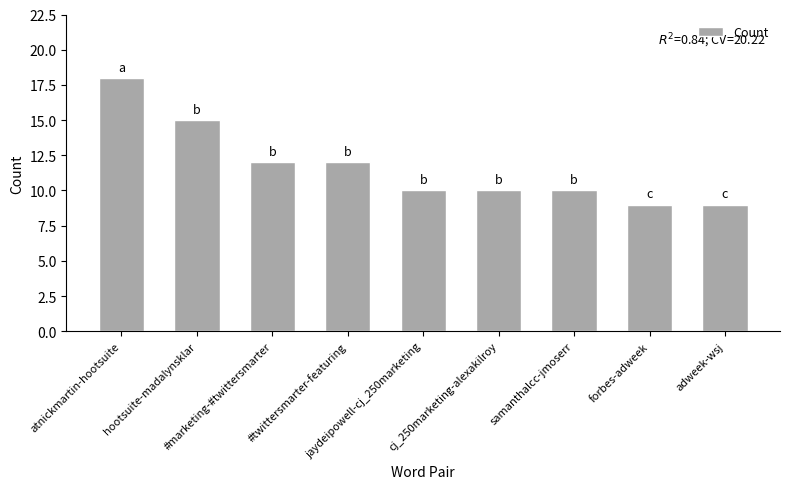

Where does the data first go above 10?

atnickmartin-hootsuite